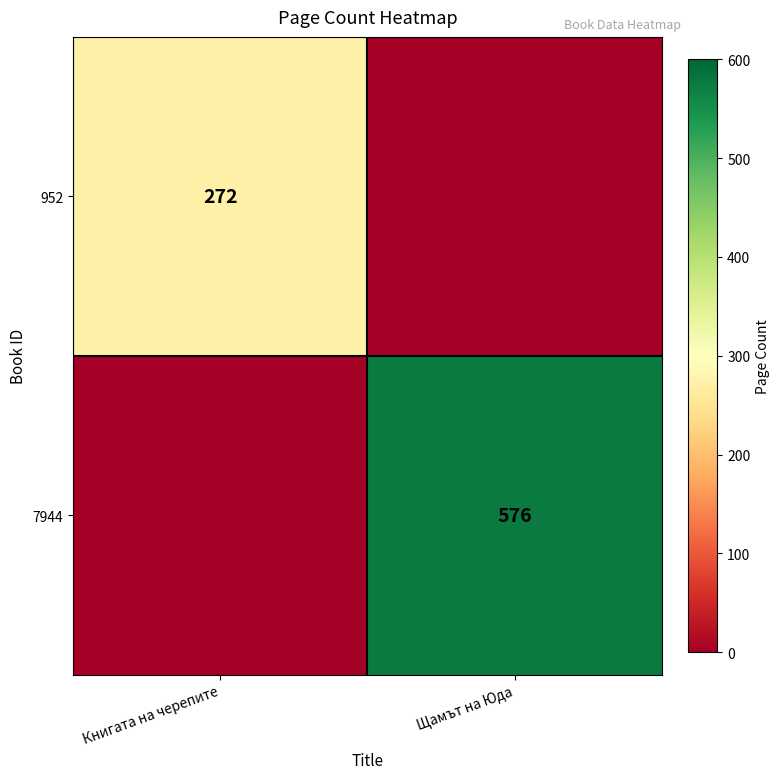

Is it true that 952 equals 272 at Книгата на черепите?

True